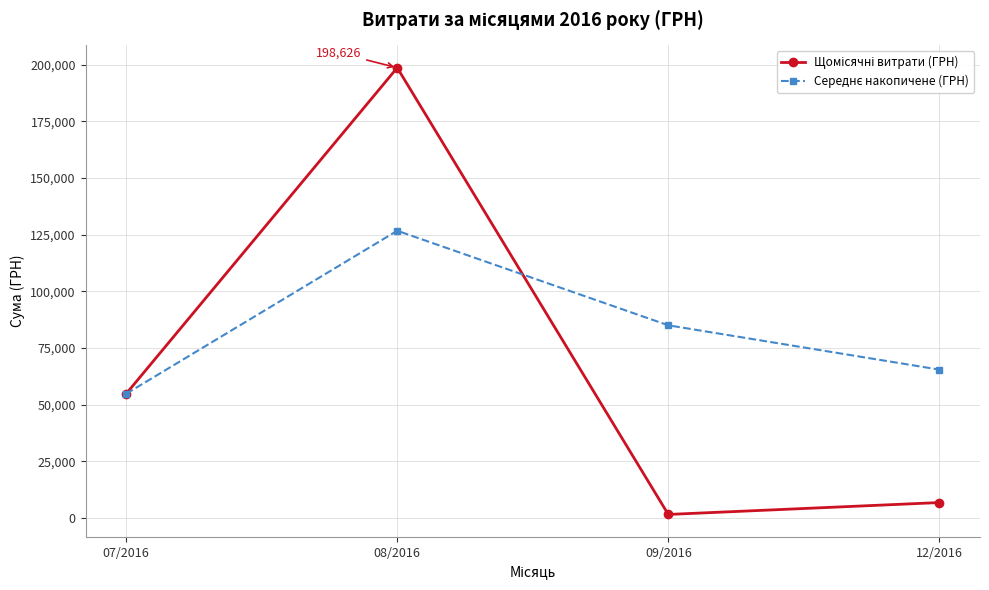

What is the spread (max minus min) of values at 08/2016?

71901.5